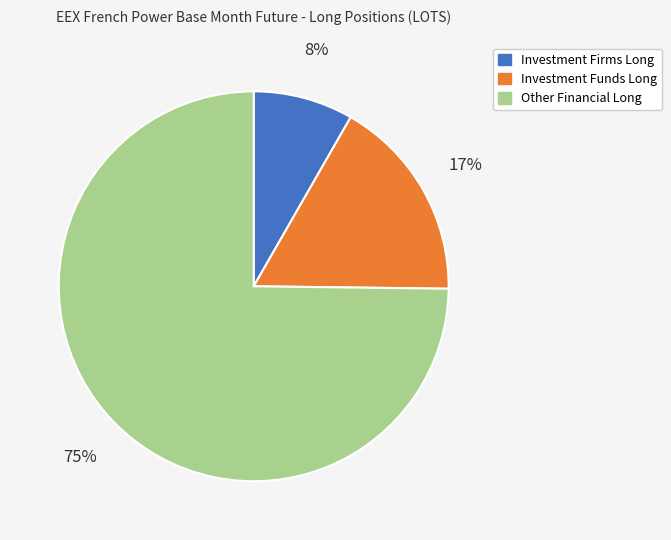

The Investment Firms Long slice represents 8% of the pie. True or false?

True